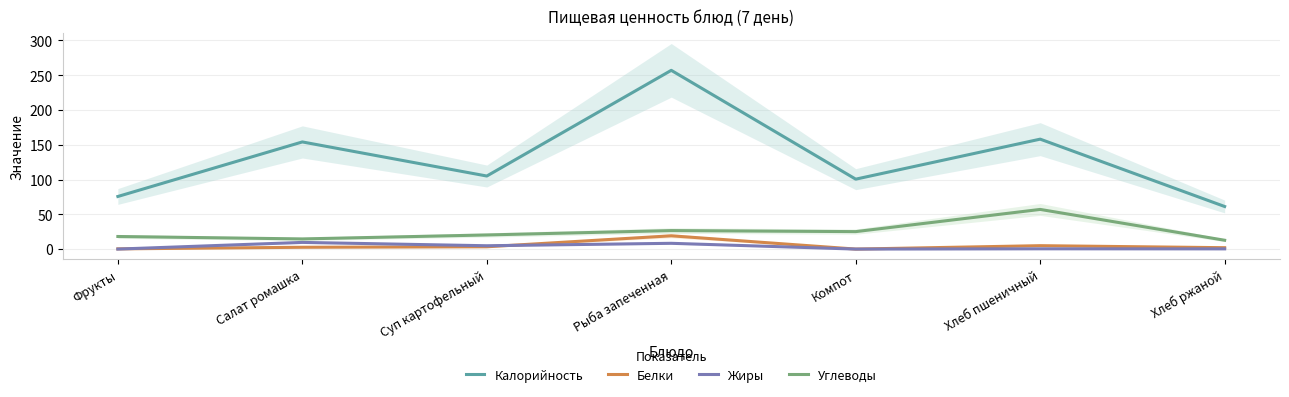

What is the sum of all Углеводы values?

174.4